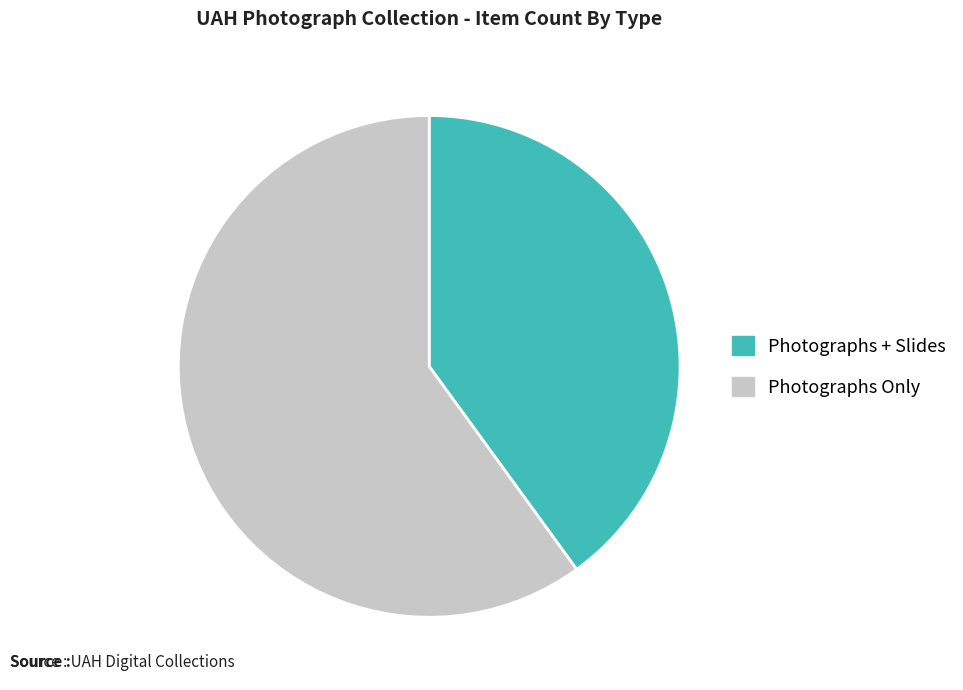

Is there any slice that represents more than half of the pie?

Yes